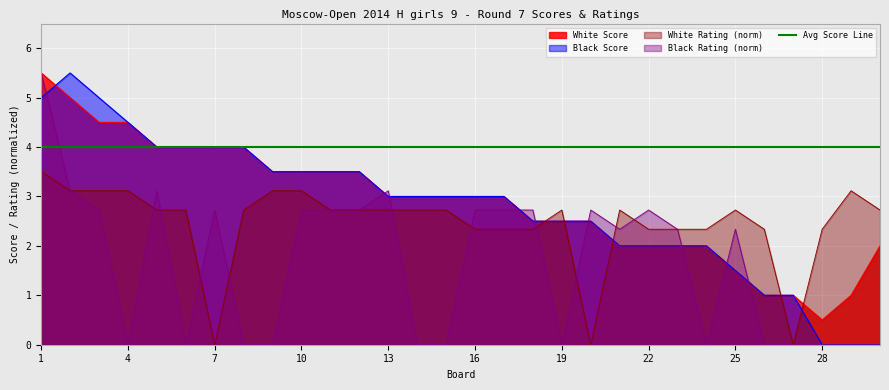

What is the difference between the maximum and second lowest values in the Black Rating series?

5.5